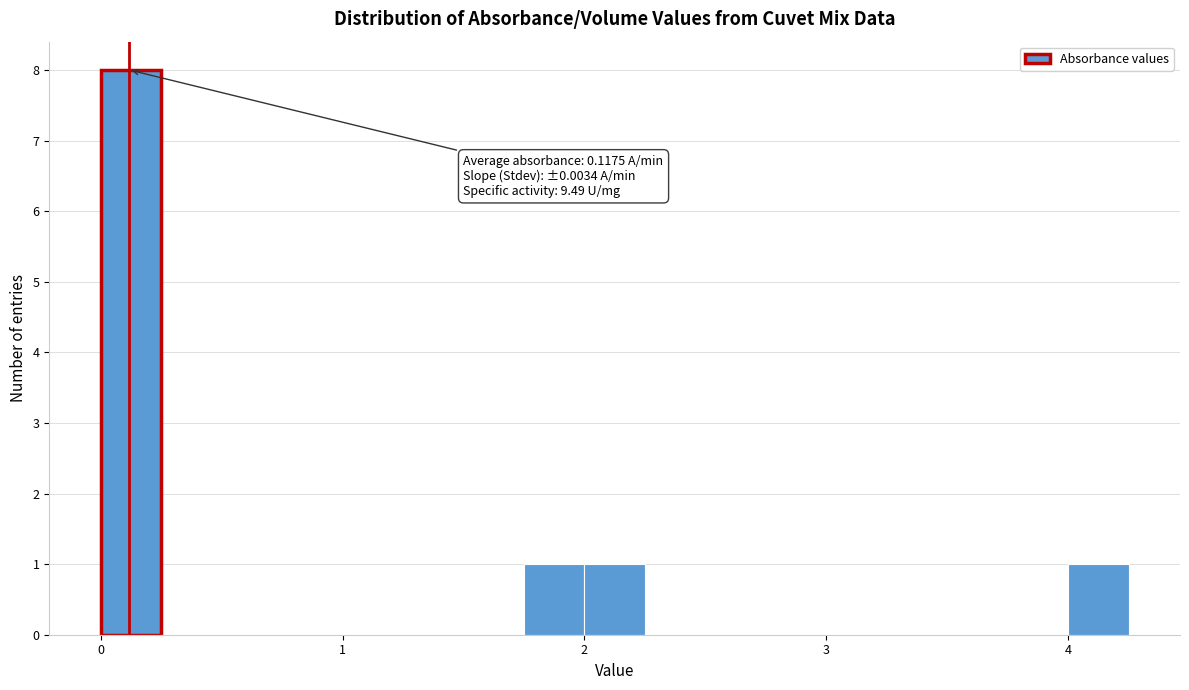

Read against the x-axis, roughly where is the centre of the tallest bar?

0.1